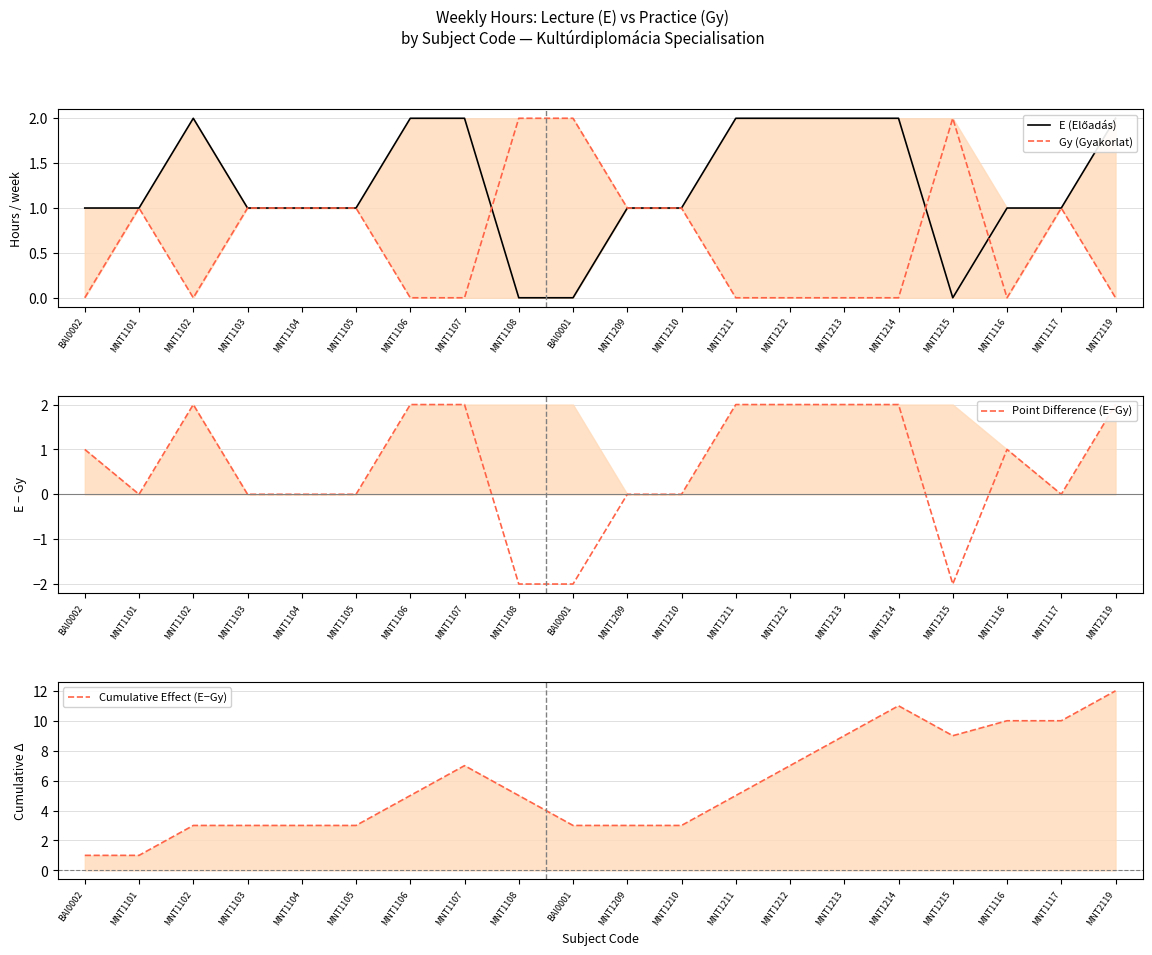

Which series has the largest total across all categories?

Cumulative Effect (E−Gy)